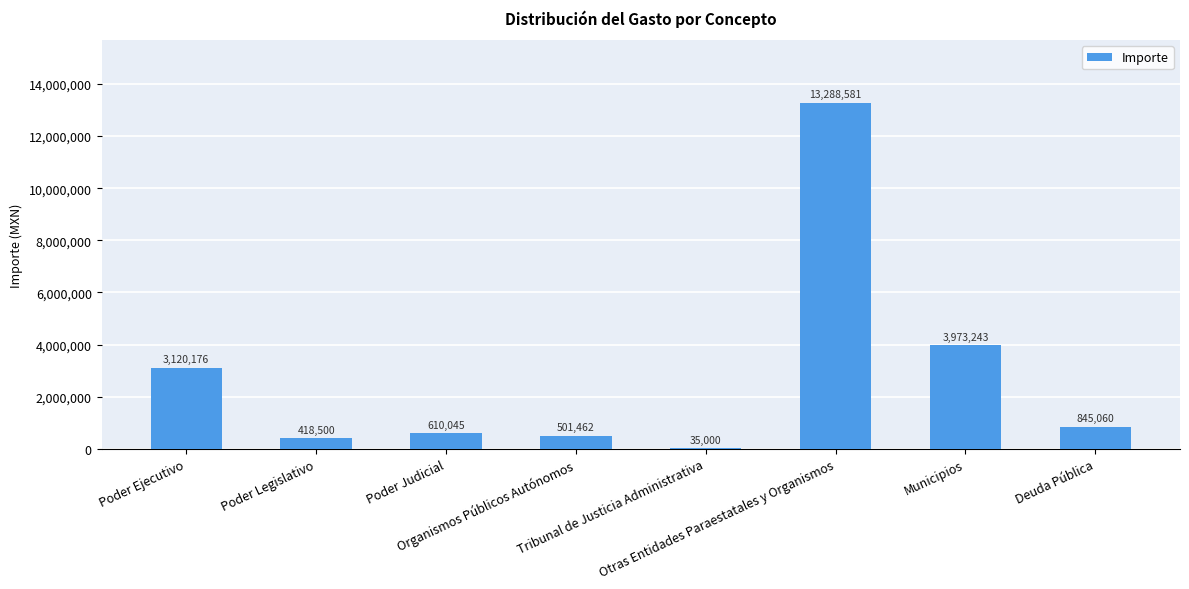

The chart shows a value of 845059.8 at Deuda Pública. True or false?

True